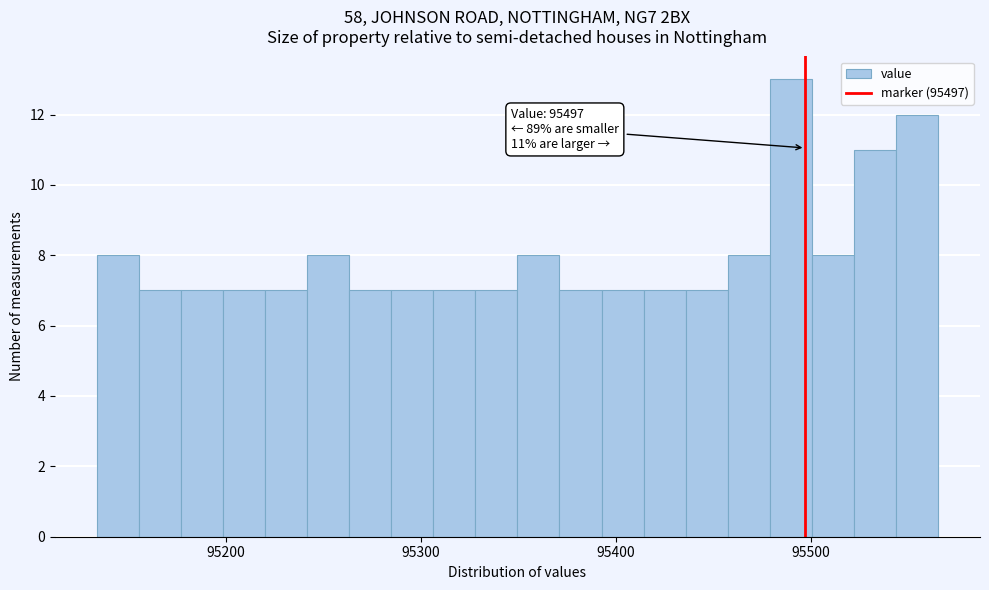

Read against the x-axis, roughly where is the centre of the tallest bar?

95490